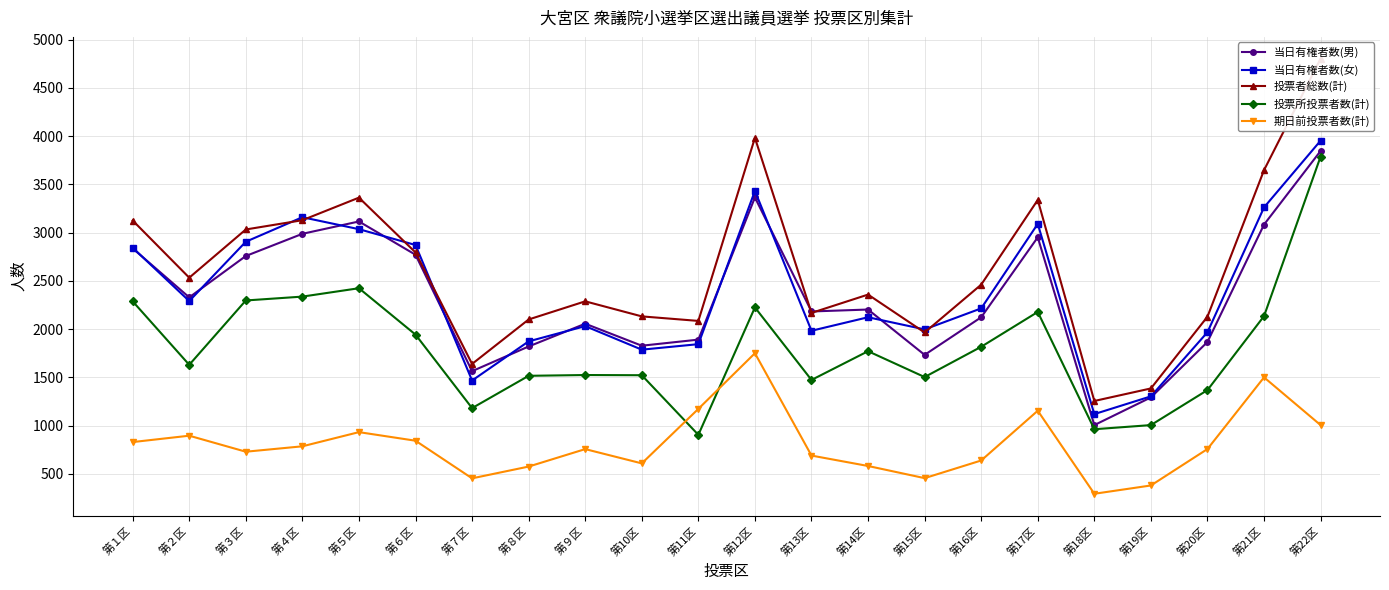

At 第14区, list the series in order from largest to smallest.

投票者総数(計), 当日有権者数(男), 当日有権者数(女), 投票所投票者数(計), 期日前投票者数(計)